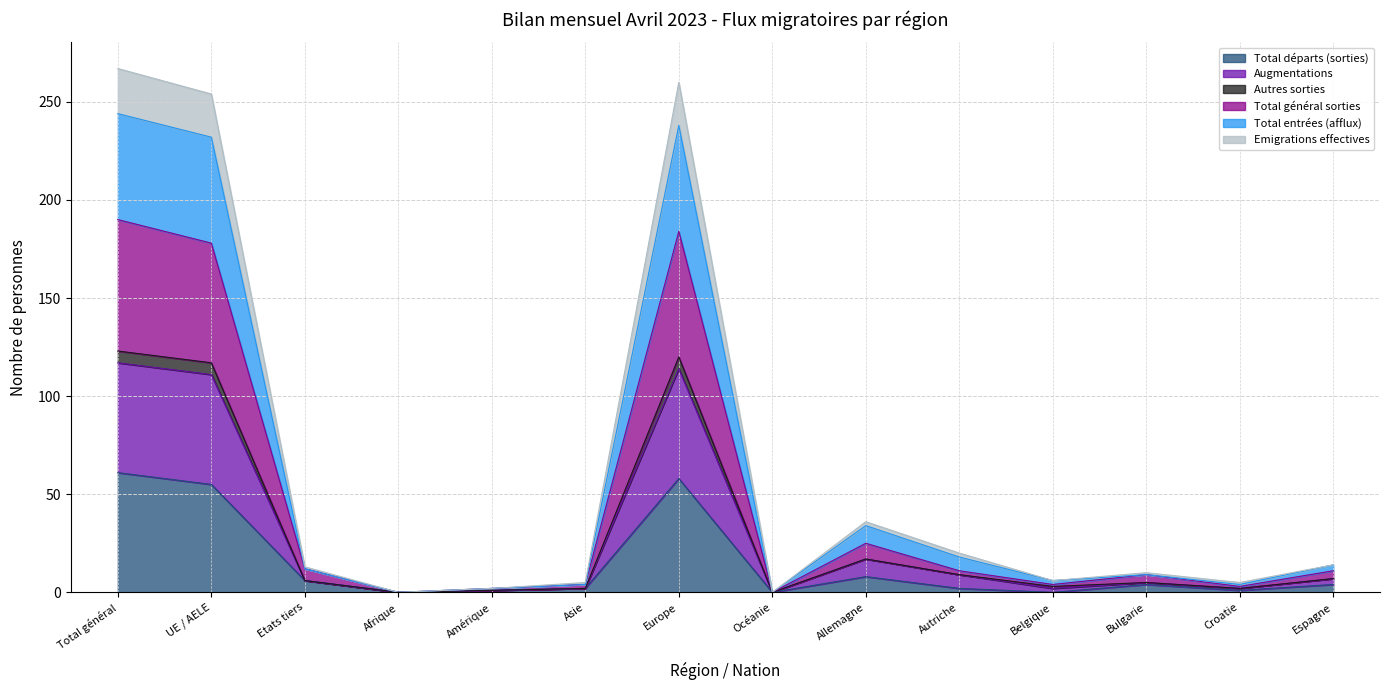

What is the greatest value displayed?

267